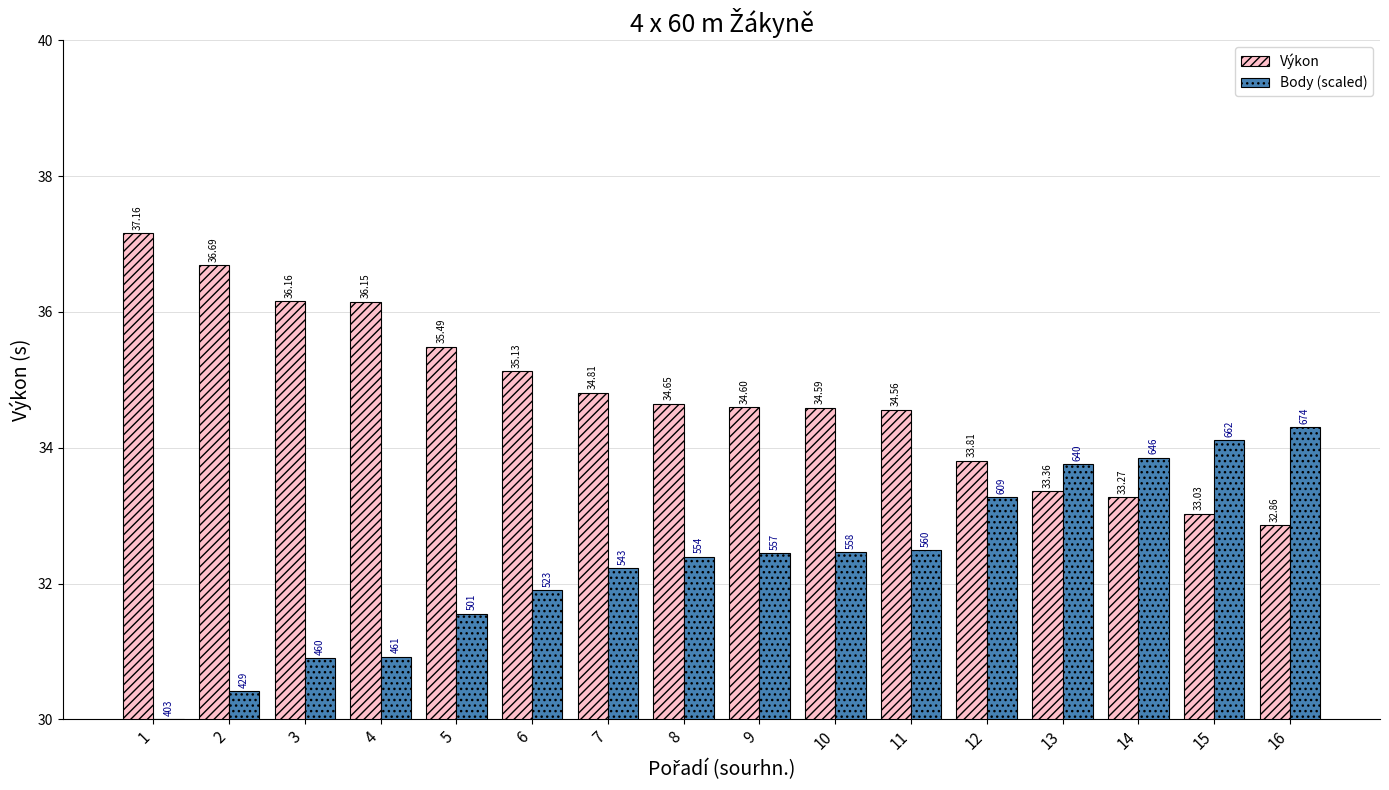

What is the sum of all Výkon values?

556.3